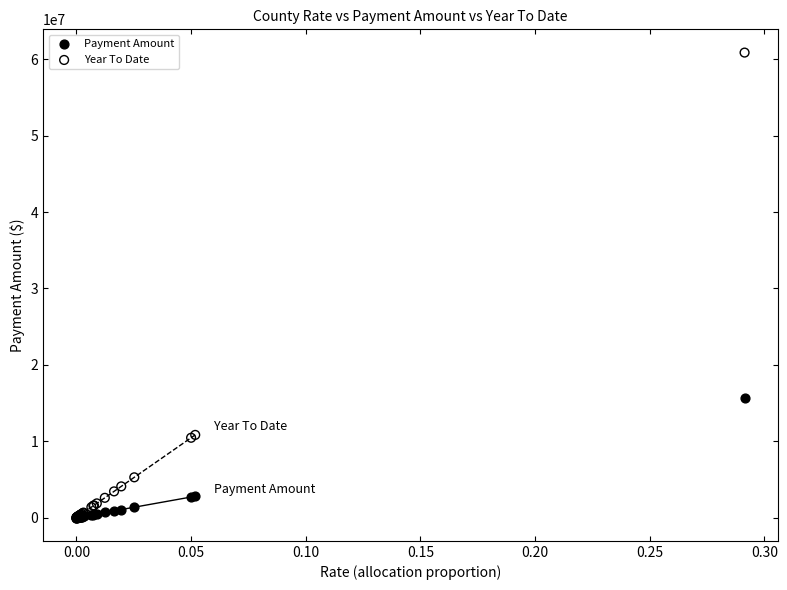

Across all series, what Y value is closest to 30434353?

15678324.6